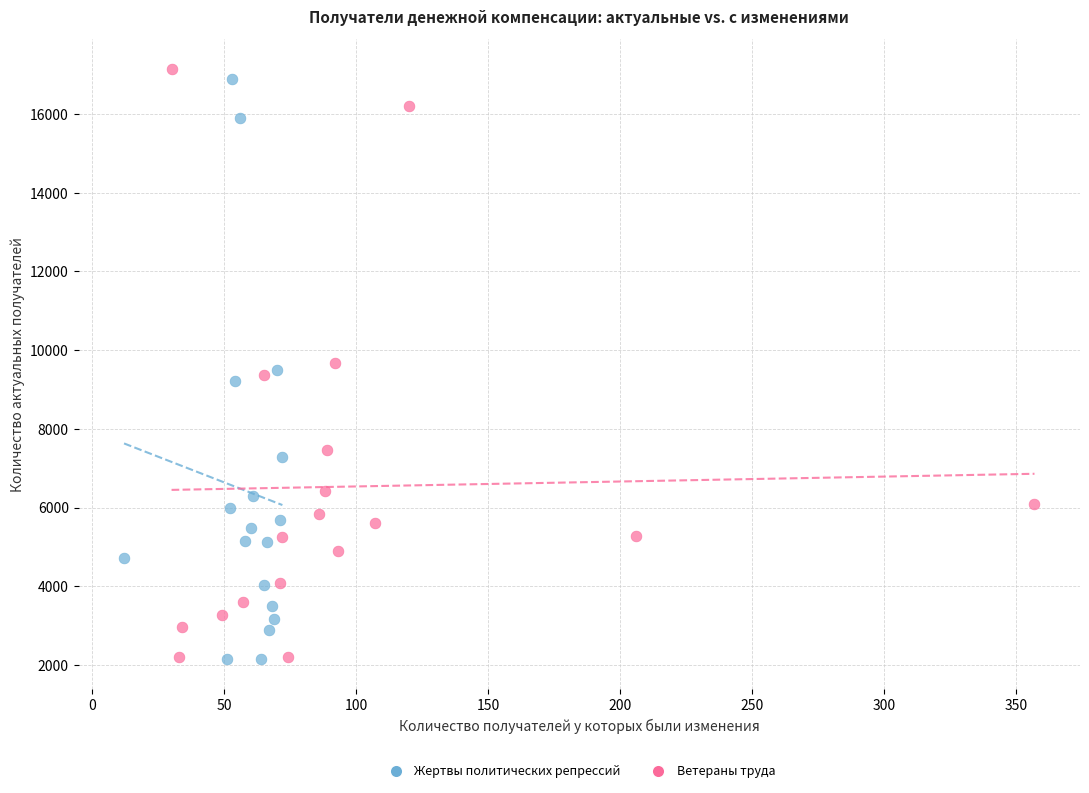

Which series has the widest spread of Y values?

Ветераны труда